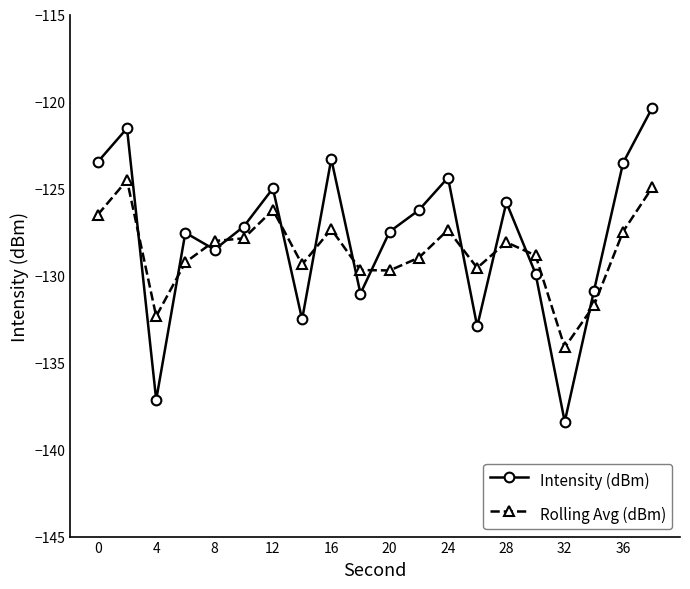

What is the difference between the second highest and minimum values in the Intensity (dBm) series?

16.9